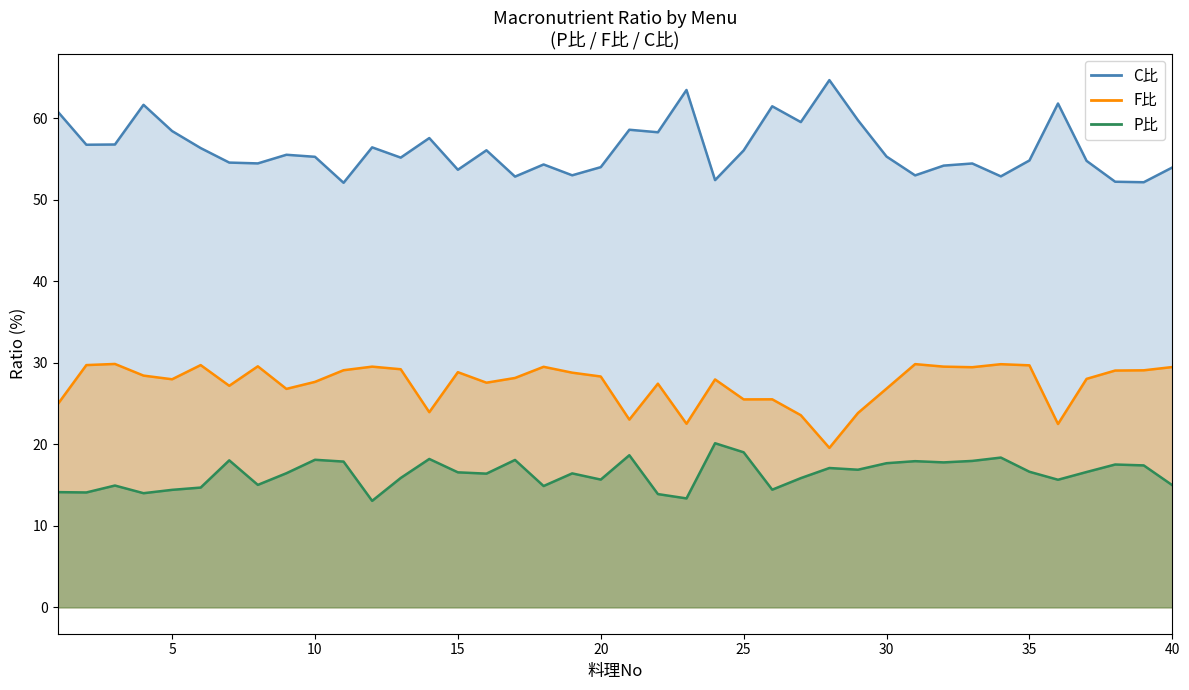

True or false: F比 and P比 cross at least once.

False